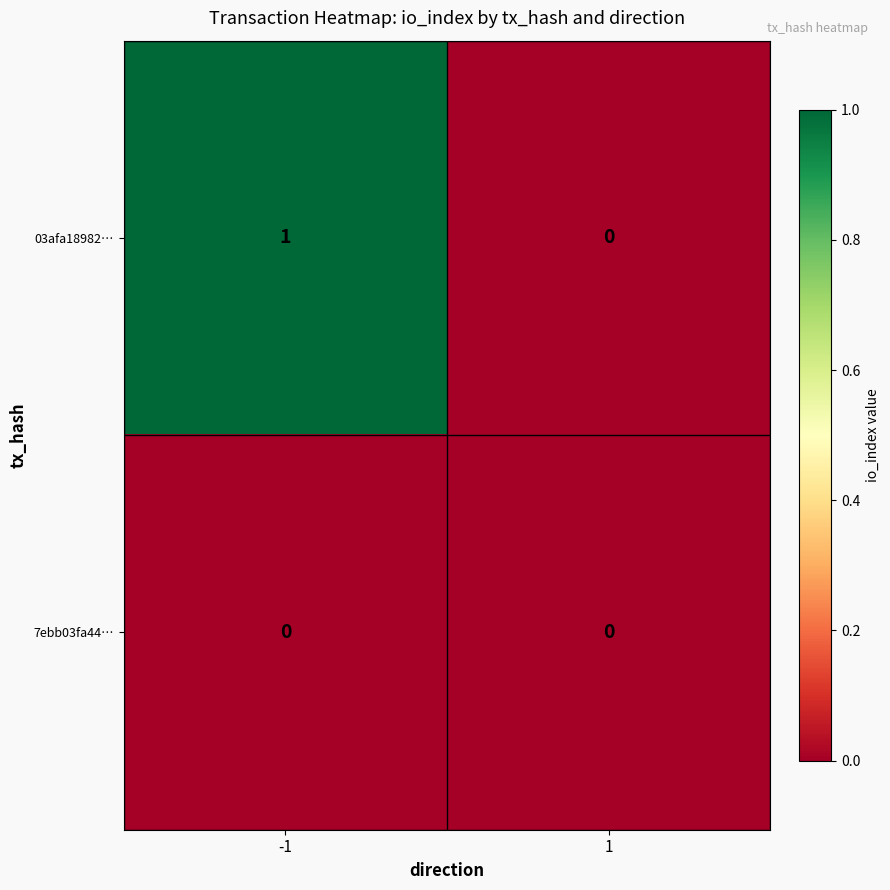

Rank the series by their average value, from highest to lowest.

03afa18982…, 7ebb03fa44…